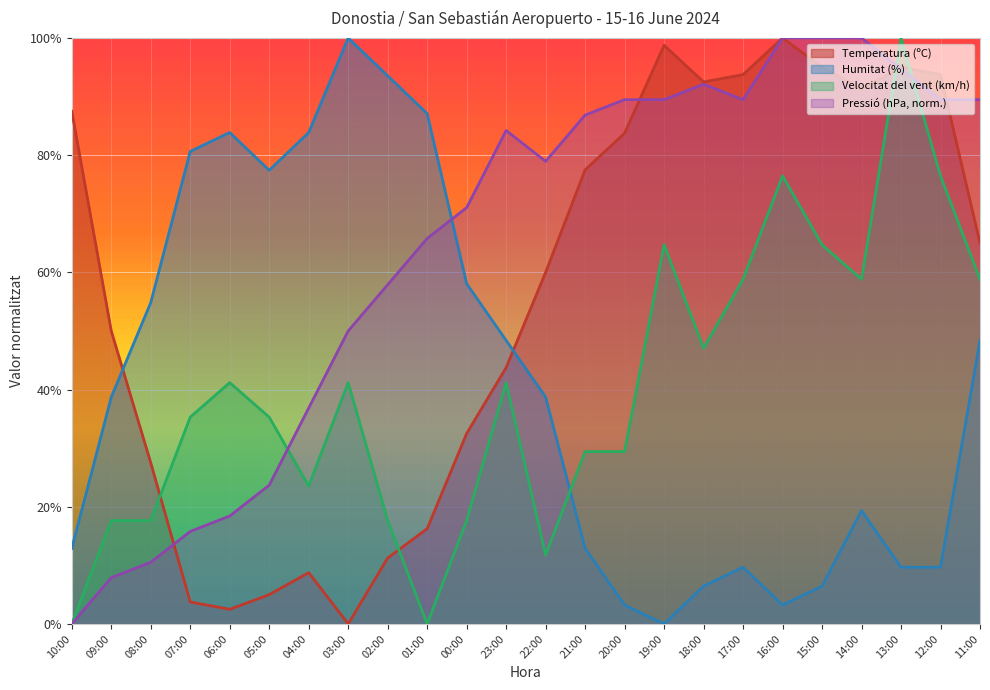

Where is the first local maximum for Pressió (hPa)?

23:00